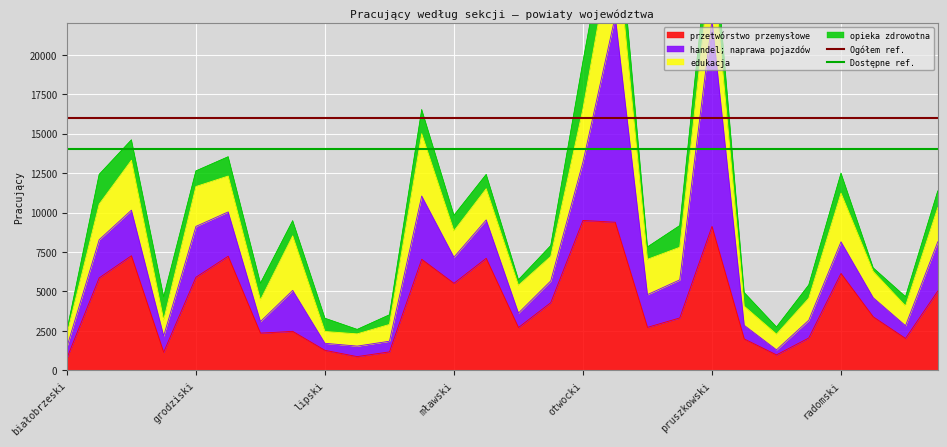

Which series has the largest total across all categories?

Ogółem ref.